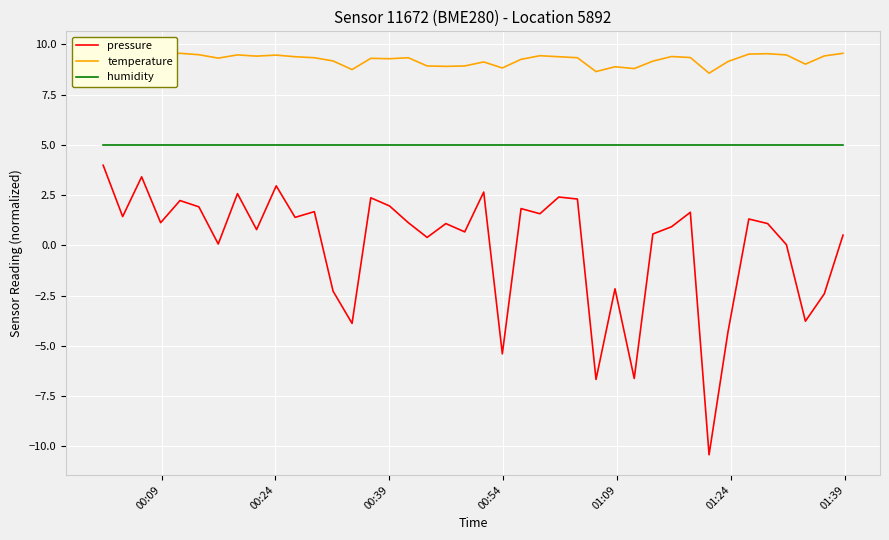

True or false: humidity and temperature cross at least once.

False